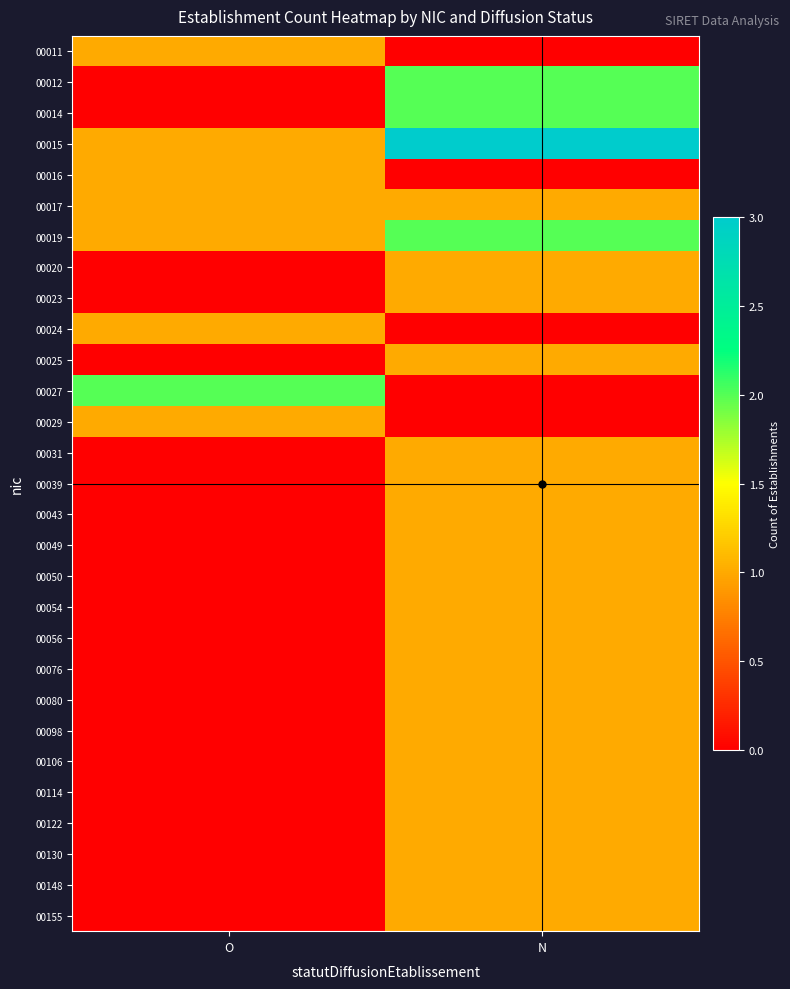

What is the greatest value displayed?

3